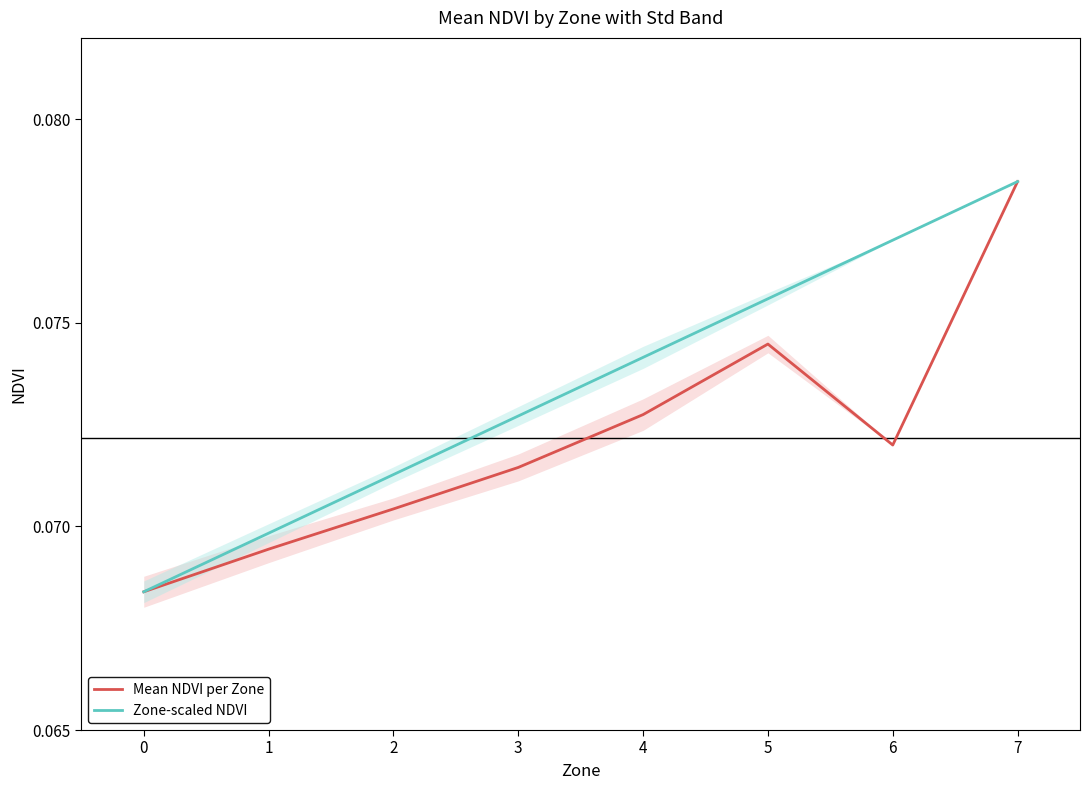

Between 3 and 4, which series saw the biggest shift?

Zone-scaled NDVI